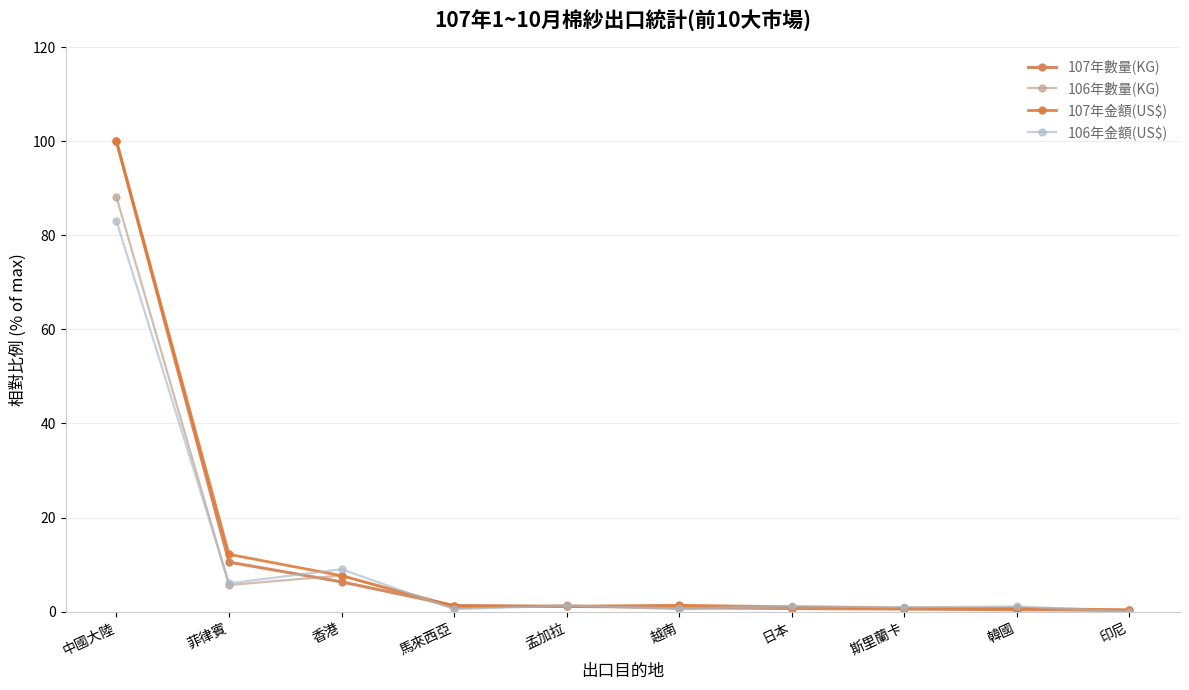

What is the total value across all series at 孟加拉?

4.8